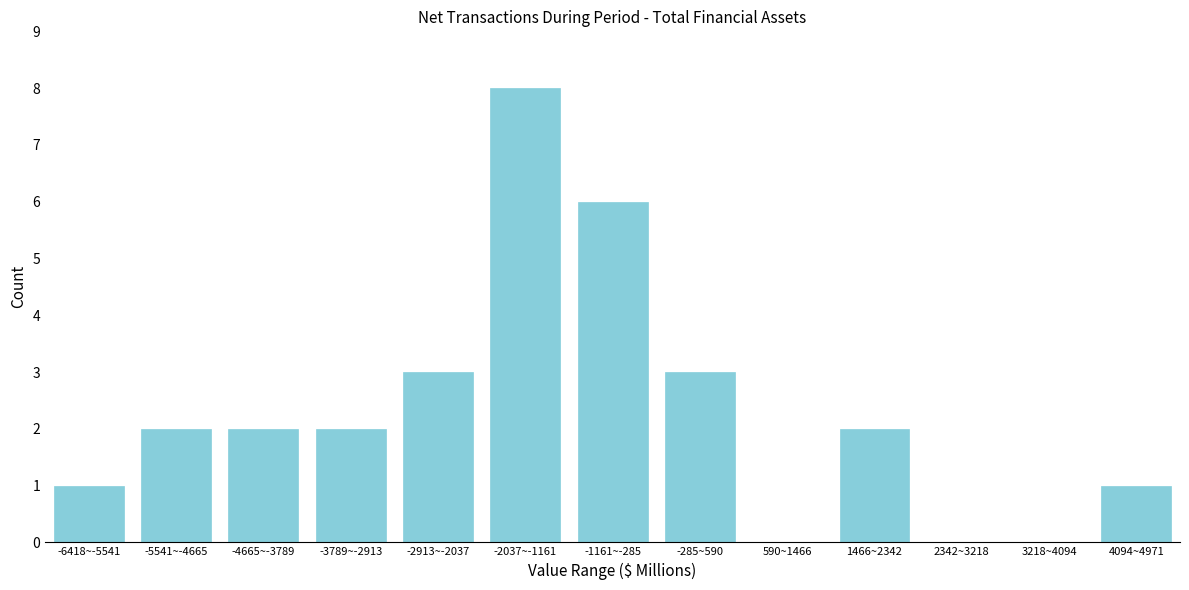

Reading left to right, list all the values displayed in this chart.

-6418~-5541=1	-5541~-4665=2	-4665~-3789=2	-3789~-2913=2	-2913~-2037=3	-2037~-1161=8	-1161~-285=6	-285~590=3	590~1466=0	1466~2342=2	2342~3218=0	3218~4094=0	4094~4971=1